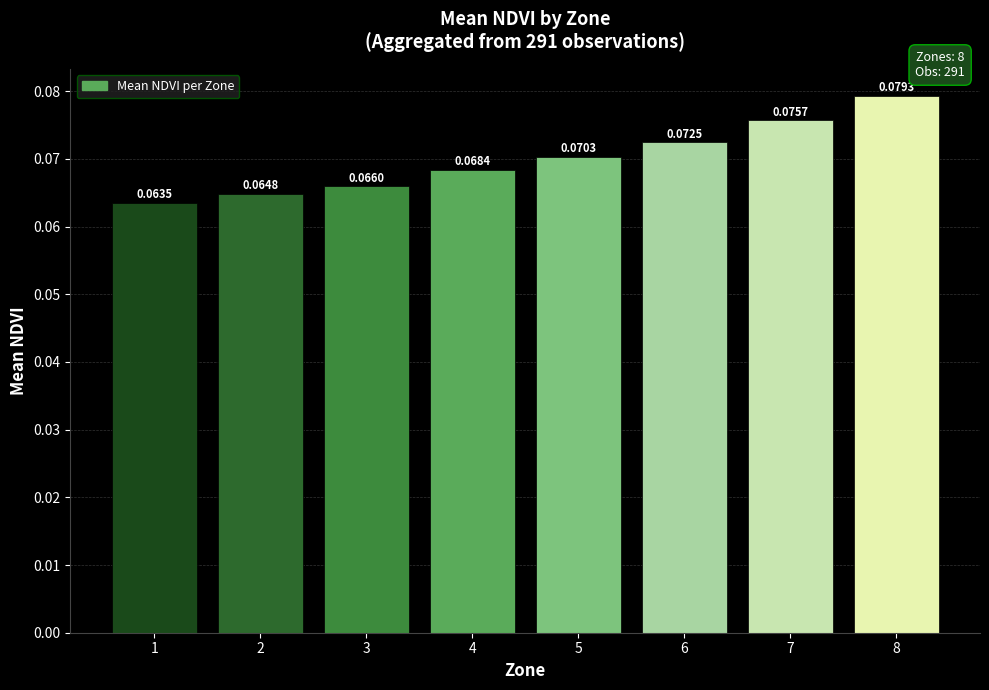

How many distinct data groups are displayed?

1